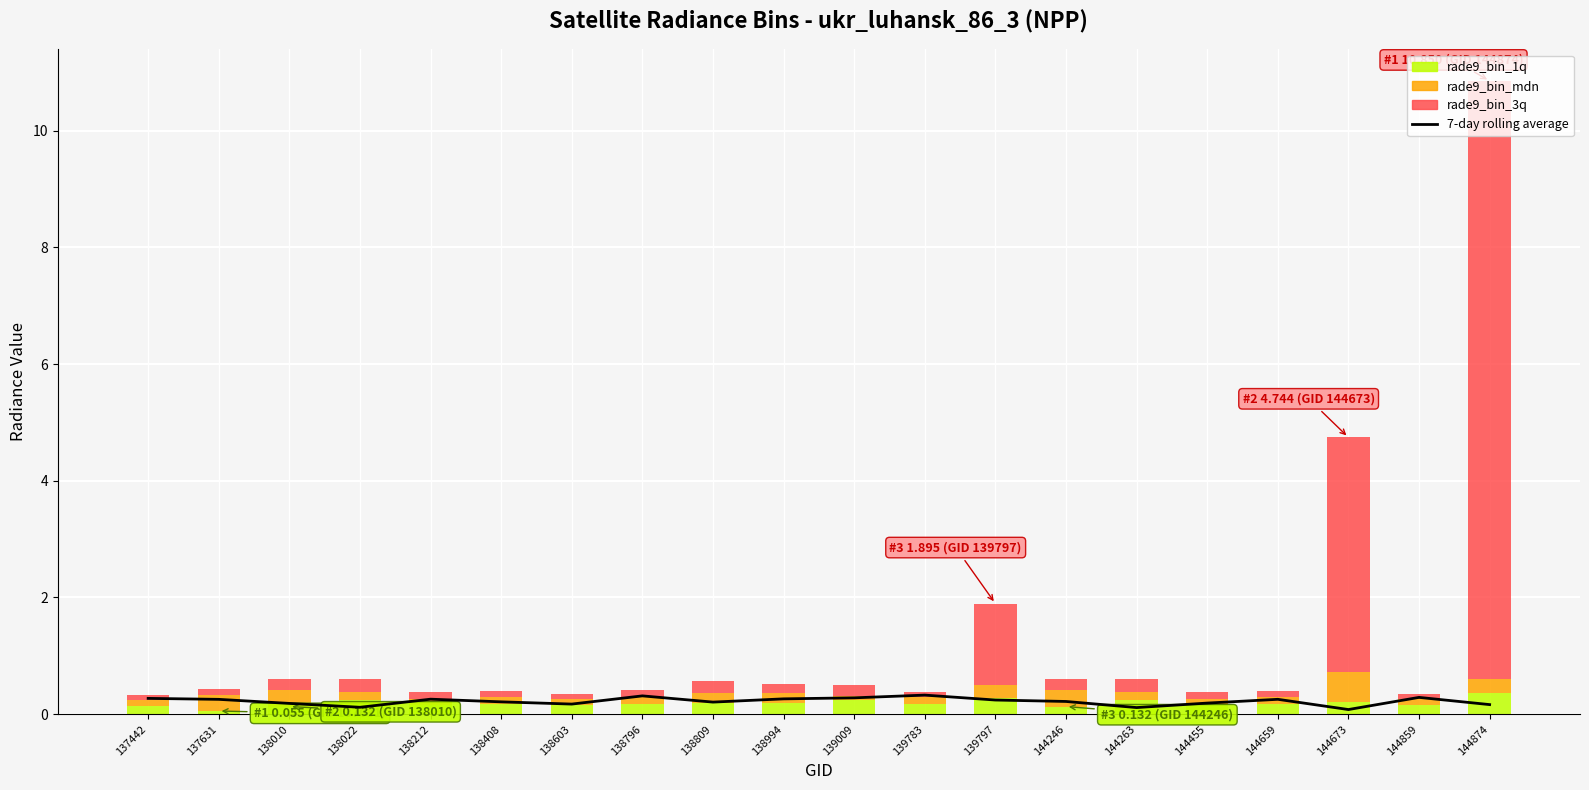

Reading left to right, extract all data points from this chart.

7-day rolling average: 0.3	0.3	0.2	0.1	0.3	0.2	0.2	0.3	0.2	0.3	0.3	0.3	0.2	0.2	0.1	0.2	0.3	0.1	0.3	0.2
rade9_bin_1q: 0.1	0.1	0.1	0.2	0.2	0.2	0.2	0.2	0.2	0.2	0.2	0.2	0.3	0.1	0.2	0.2	0.2	0.2	0.2	0.4
rade9_bin_mdn: 0.1	0.3	0.3	0.1	0.1	0.1	0.1	0.1	0.2	0.2	0.1	0.1	0.2	0.3	0.1	0.1	0.1	0.5	0.1	0.2
rade9_bin_3q: 0.1	0.1	0.2	0.2	0.1	0.1	0.1	0.1	0.2	0.2	0.2	0.1	1.4	0.2	0.2	0.1	0.1	4.0	0.1	10.2